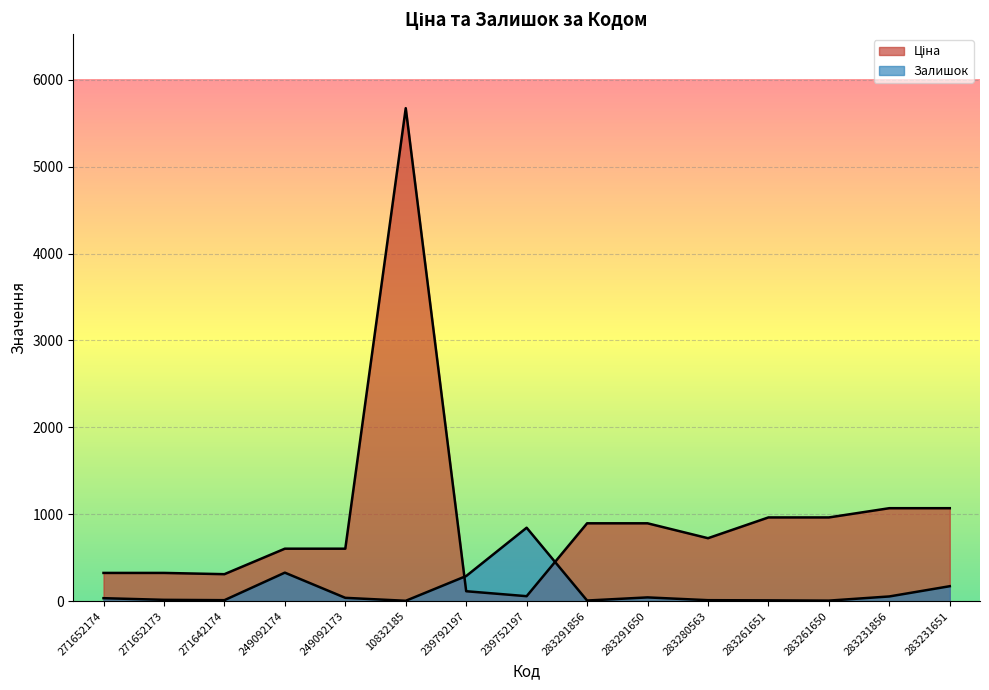

Is it true that Ціна equals 878.7 at 249092174?

False